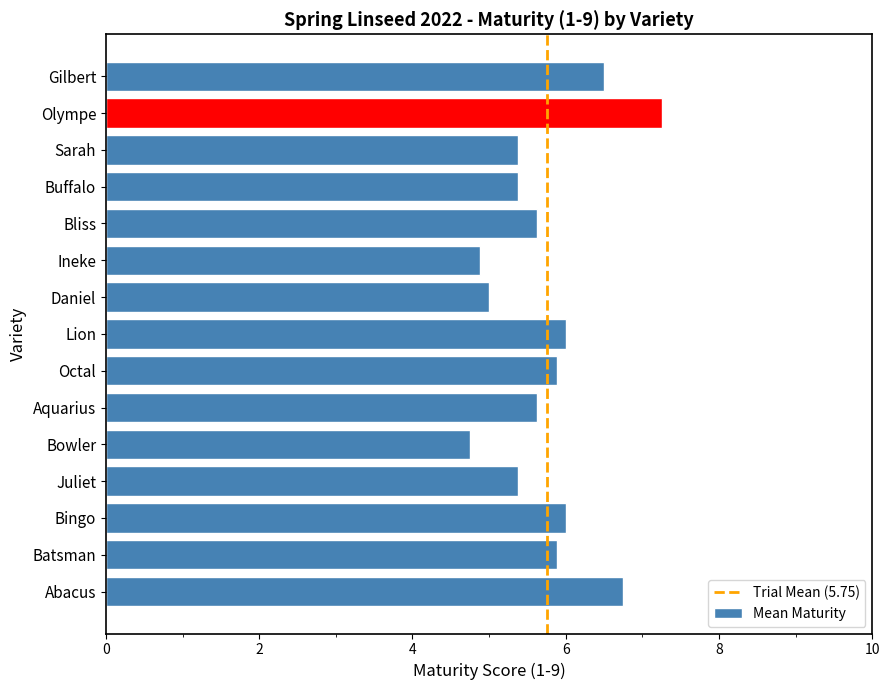

What is the ratio of the value at Bingo to the value at Abacus?

0.9